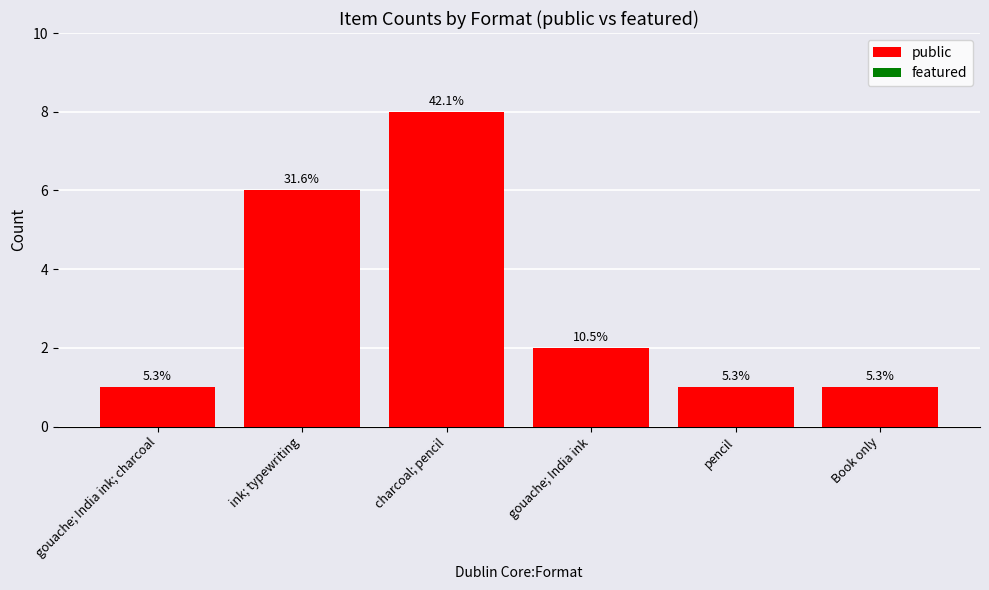

How many bars are there in total?

6